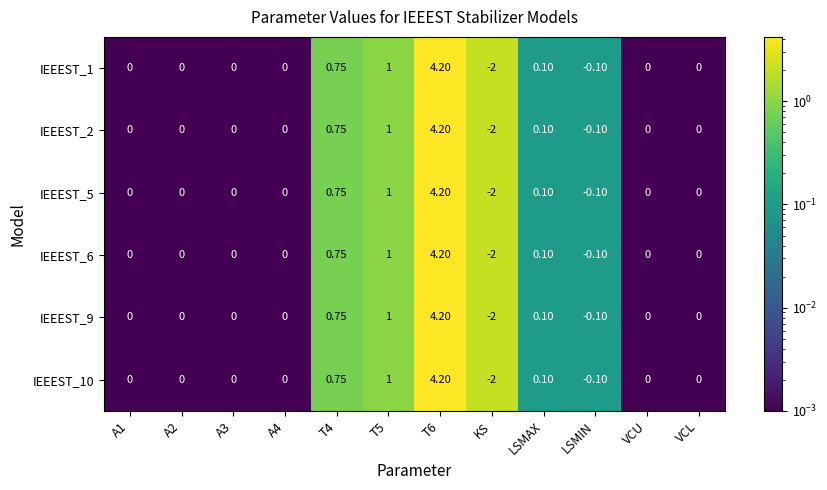

Which category has the lowest value in the IEEEST_1 series?

KS